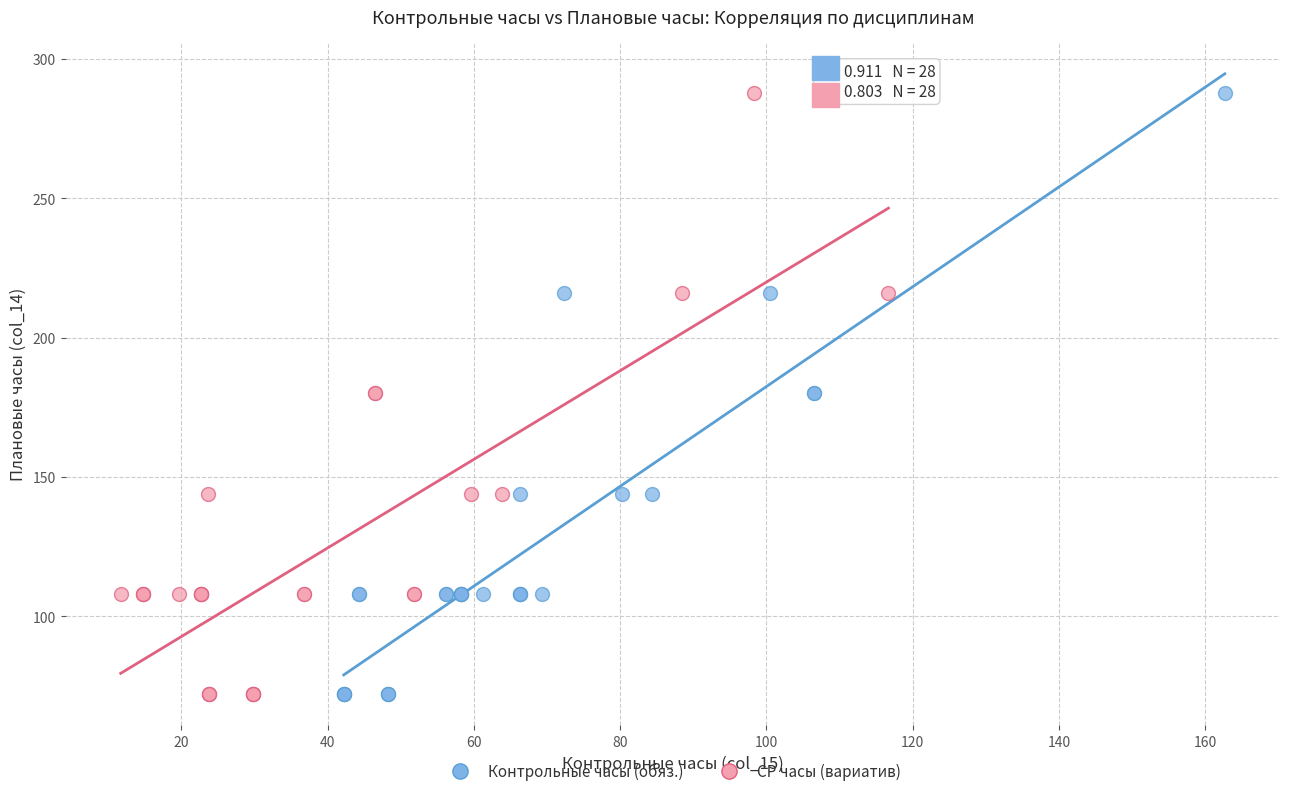

What are all the series names shown in the legend?

Контрольные часы (обяз.), СР часы (вариатив)